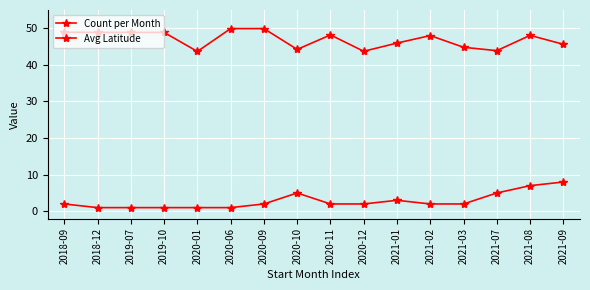

Count the number of data series in this chart.

2